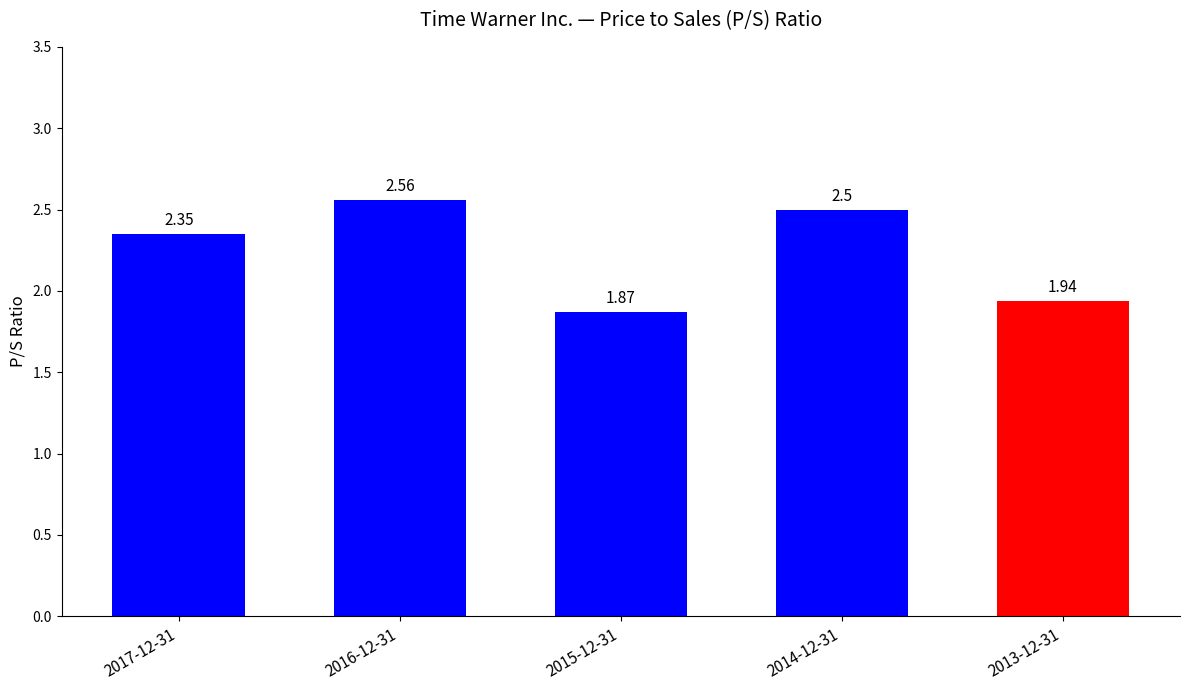

What is the label of the 3rd bar from the left?

2015-12-31